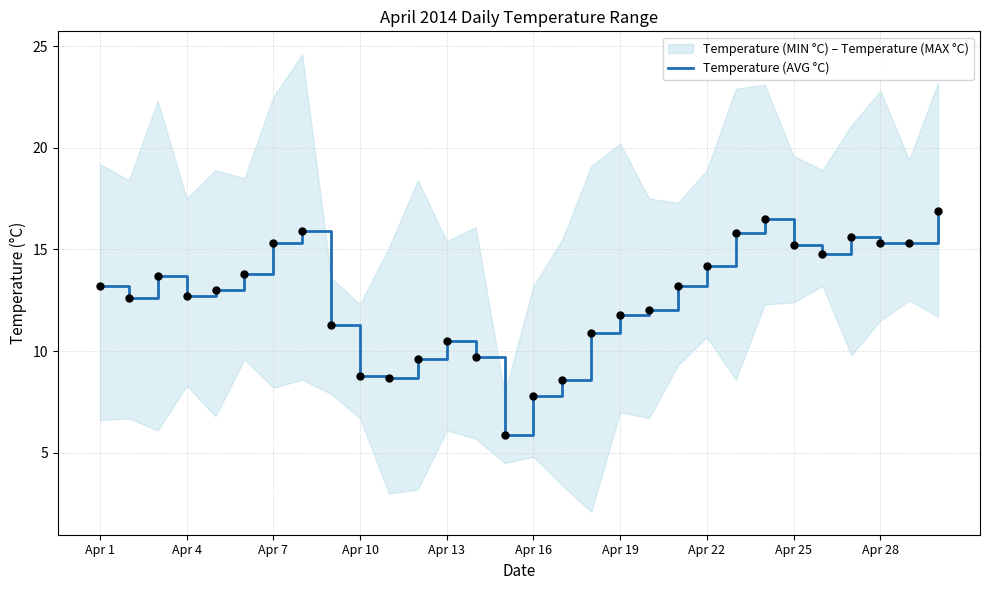

Is it true that Temperature (AVG °C) equals 15.3 at Apr 7?

True